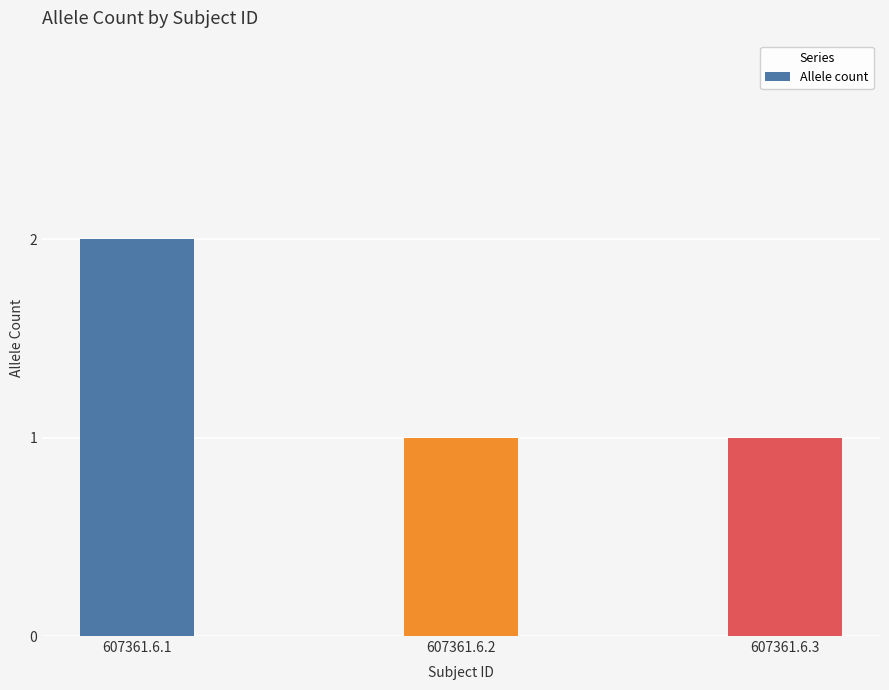

Approximately how many times larger is the value at 607361.6.1 compared to 607361.6.3?

2.0